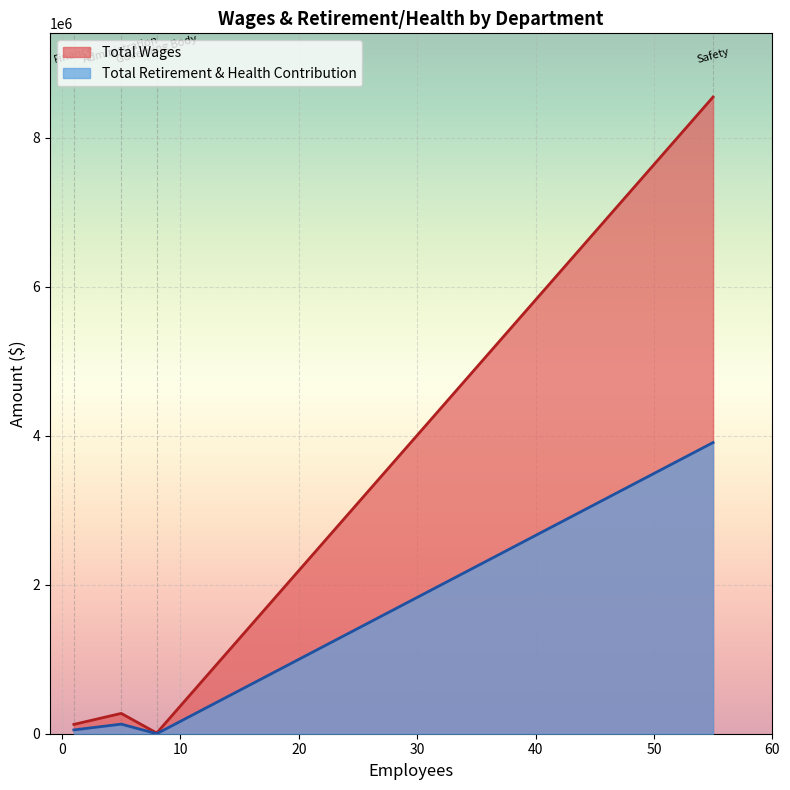

What is the difference between the highest and lowest values at Governing Body?

9400